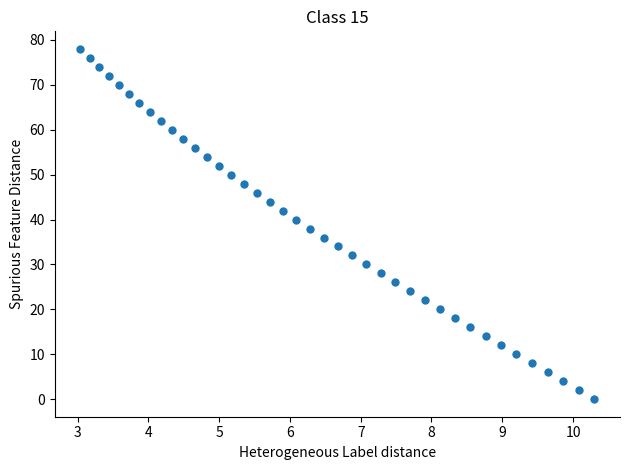

What is the range of Y values (max minus min)?

78.0